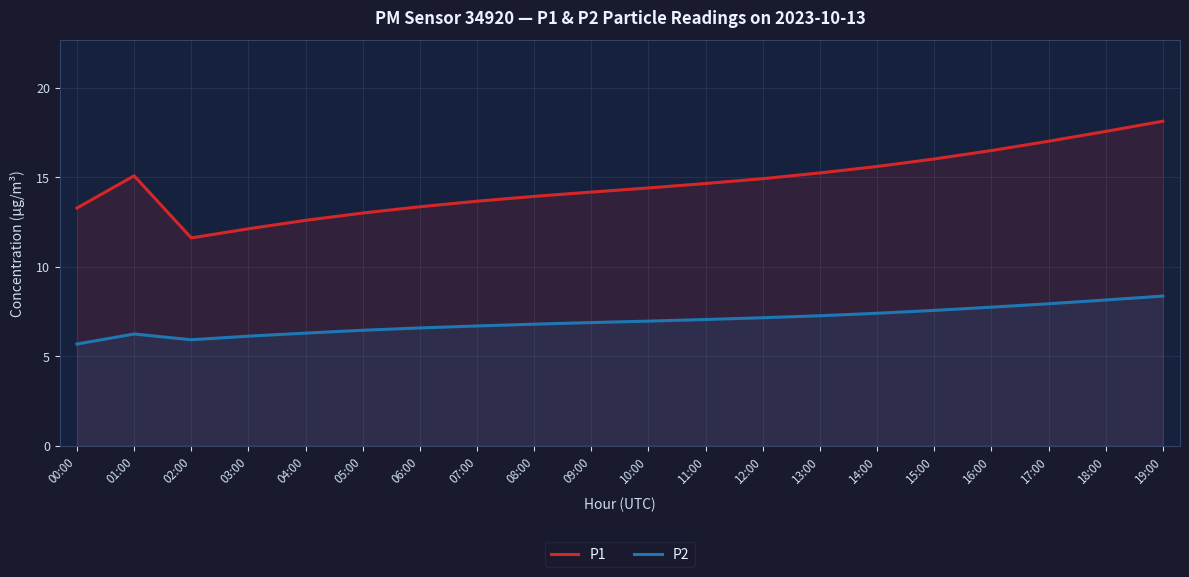

What is the label of the 19th point from the left?

18:00